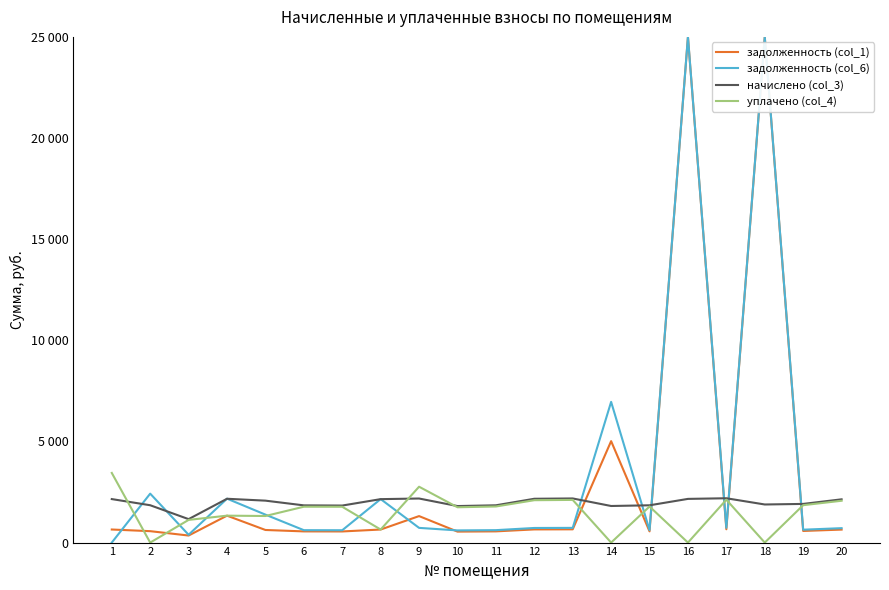

True or false: начислено (col_3) has more than 2 interior local peaks.

True